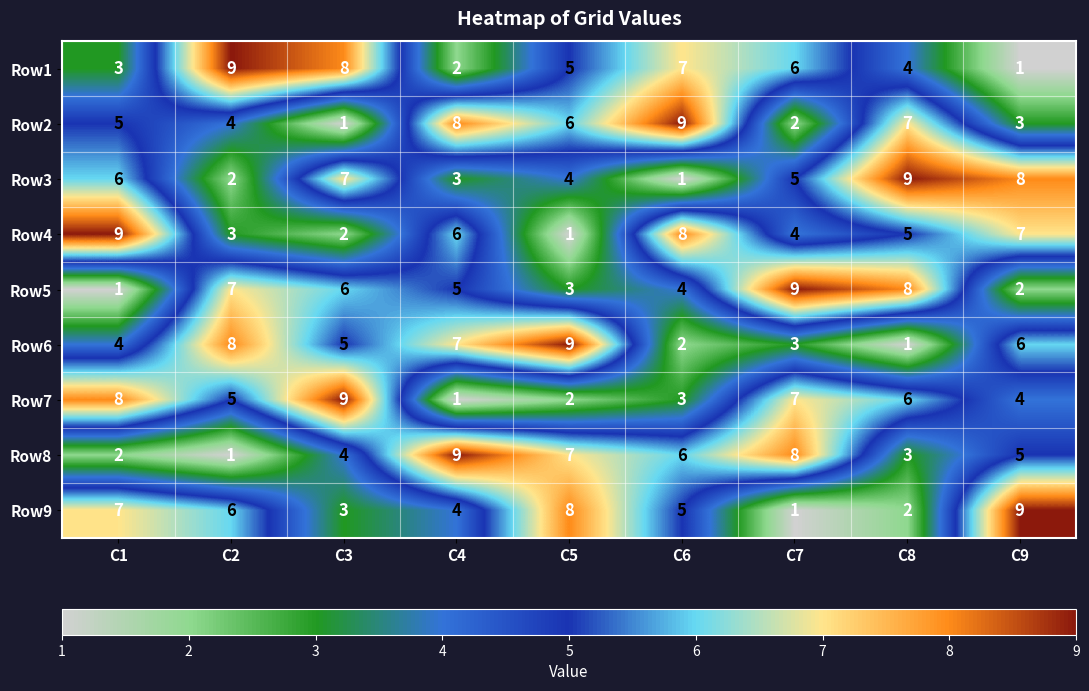

What is the maximum value for Row6?

9